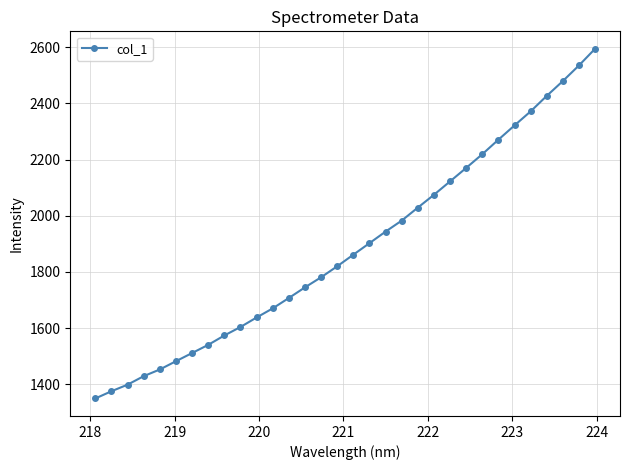

What is the difference between the maximum and second lowest values?

1218.9